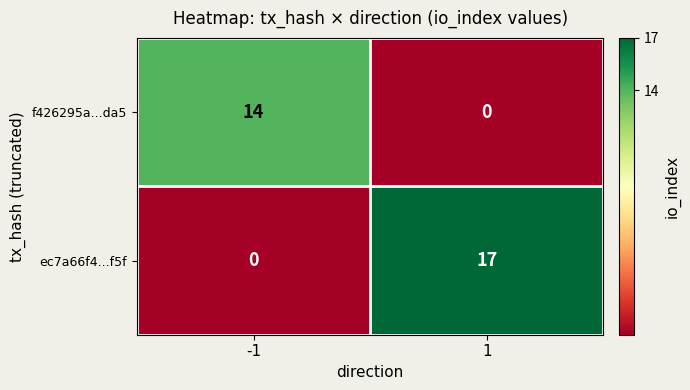

Rank the series by their maximum value, from highest to lowest.

ec7a66f4...f5f, f426295a...da5